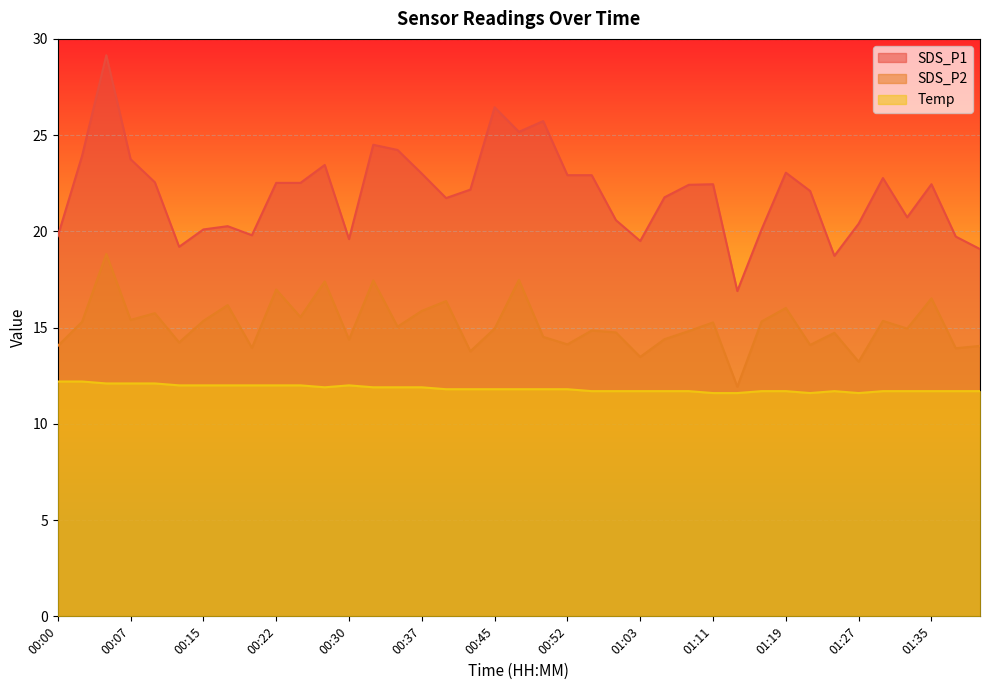

What is the approximate value of SDS_P1 at 00:25?

22.5